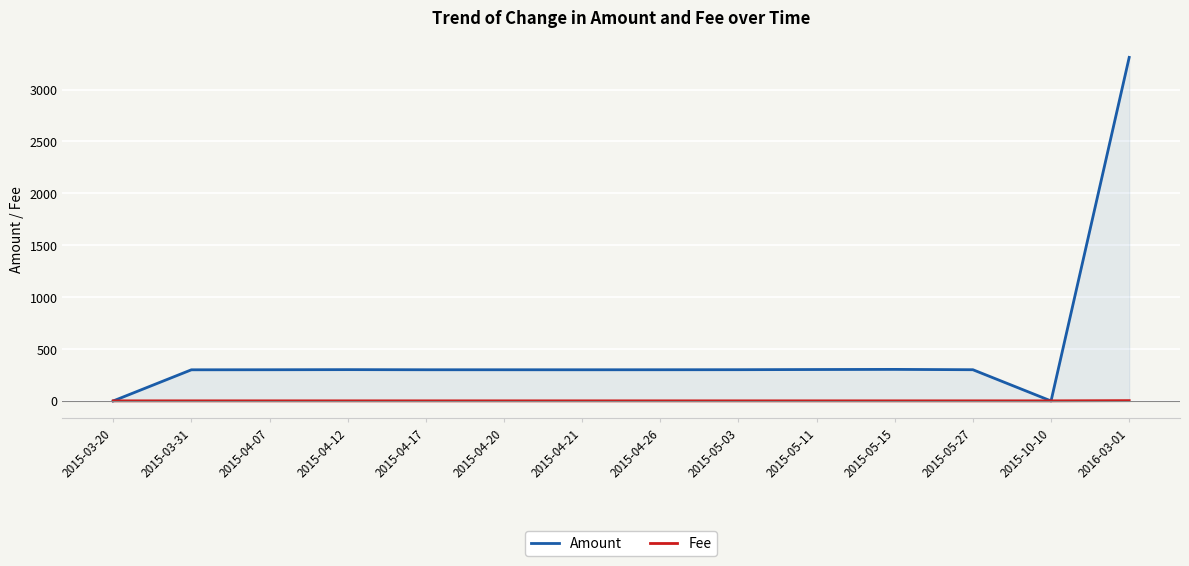

At which category is the sum across all series the highest?

2016-03-01